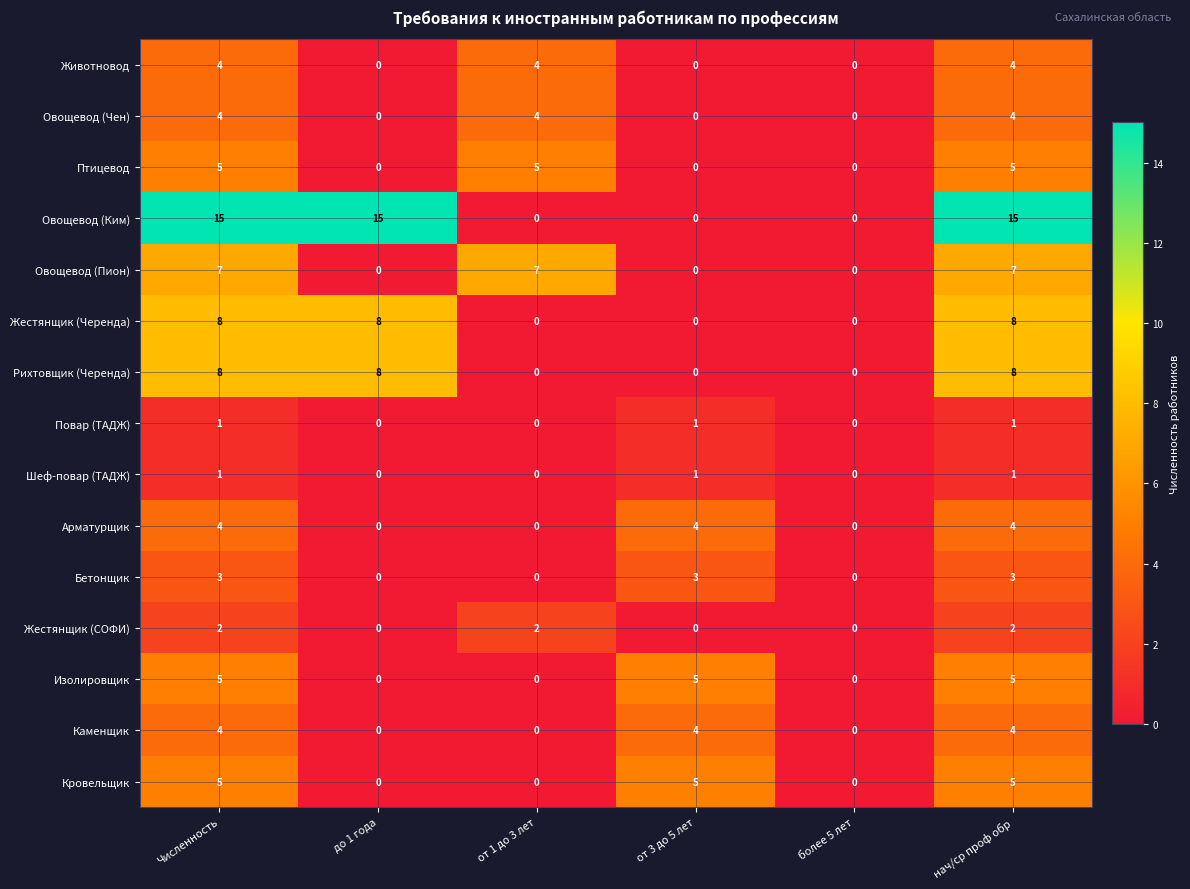

Which series has the largest total across all categories?

Овощевод (Ким)